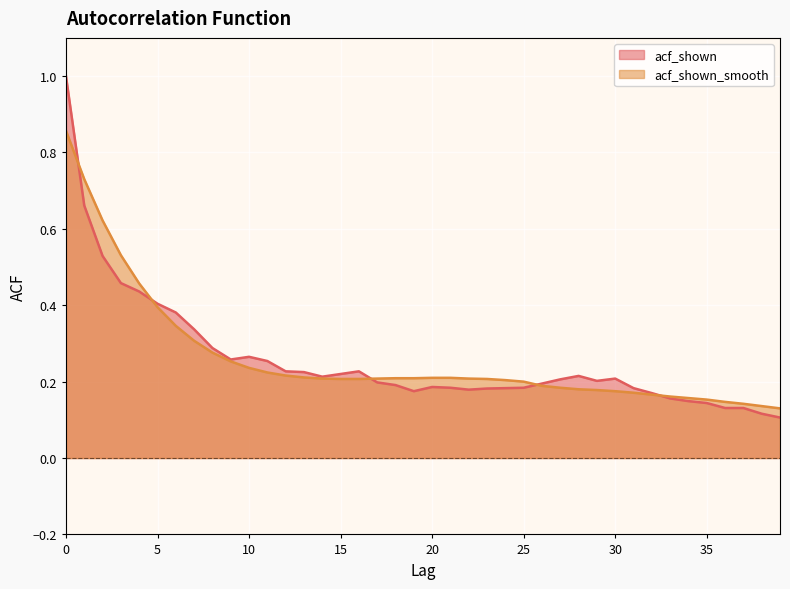

Which series has the largest total across all categories?

acf_shown_smooth